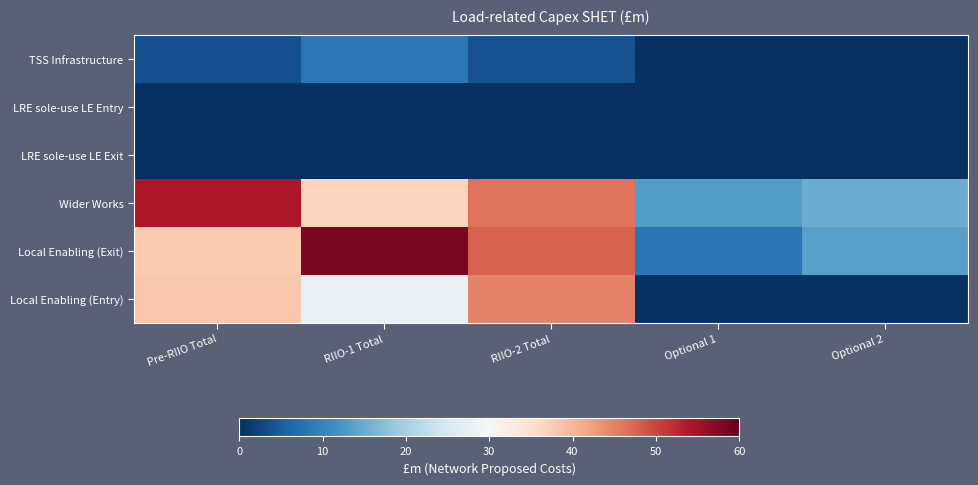

List the labels in order of value, smallest first.

Optional 1, Optional 2, Pre-RIIO Total, RIIO-2 Total, RIIO-1 Total